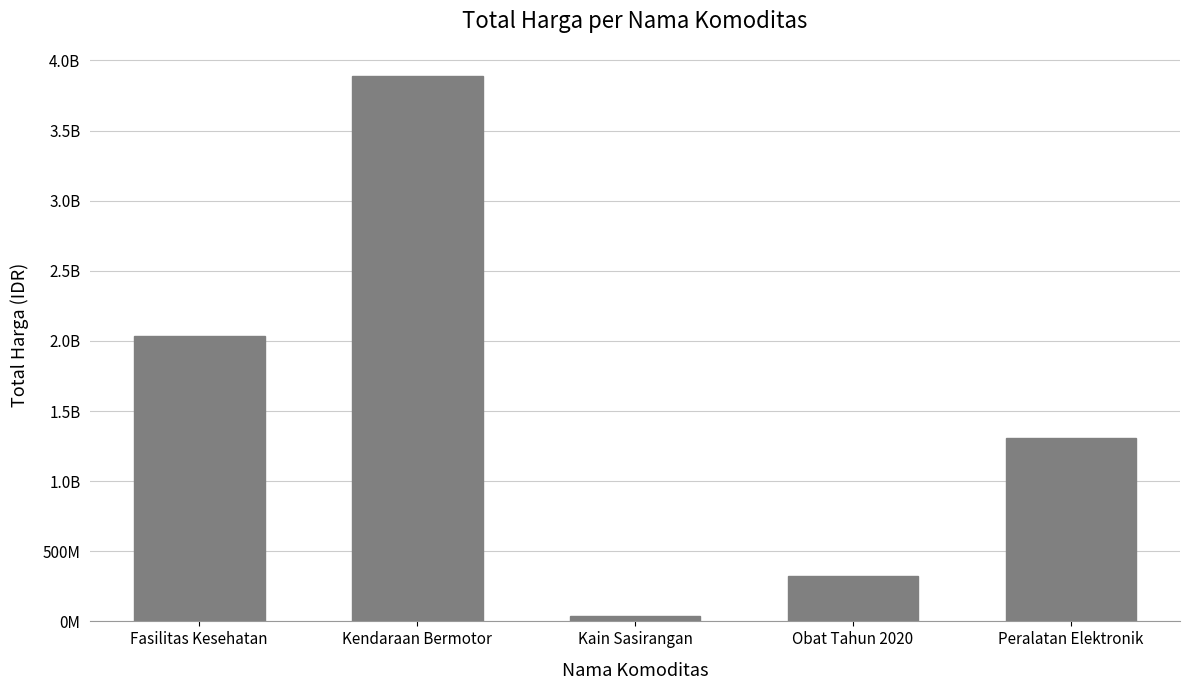

How many data points are less than 1311021800?

2